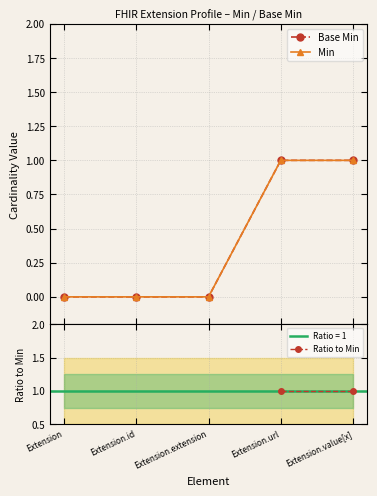

How many Min values are between 0 and 1?

5